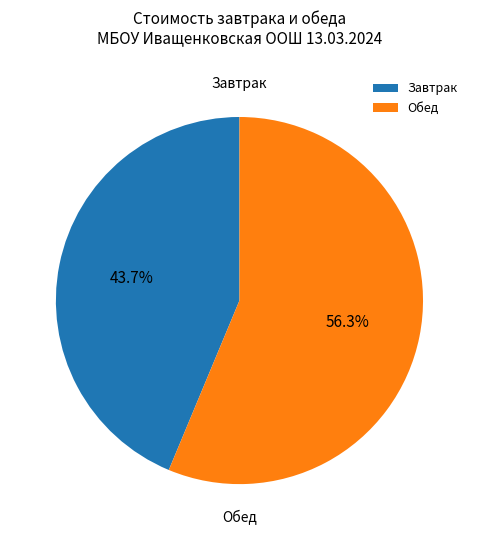

How many slices are in this pie chart?

2